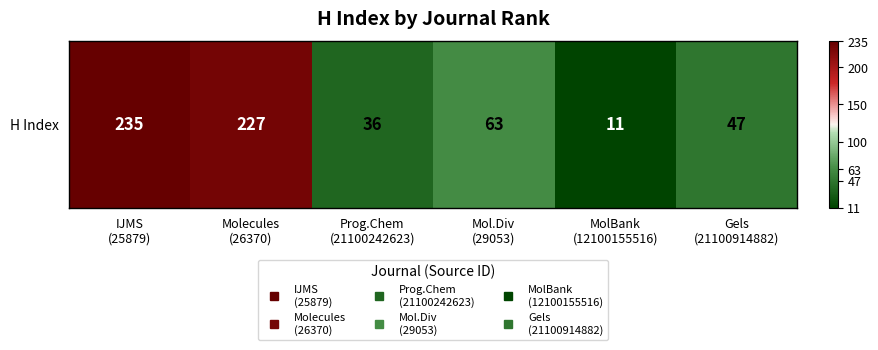

The value at MolBank
(12100155516) is 7. True or false?

False